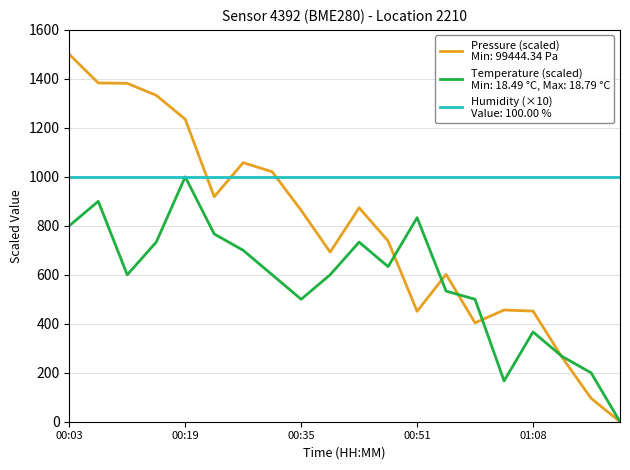

Does the chart display data point markers on the line(s)?

No